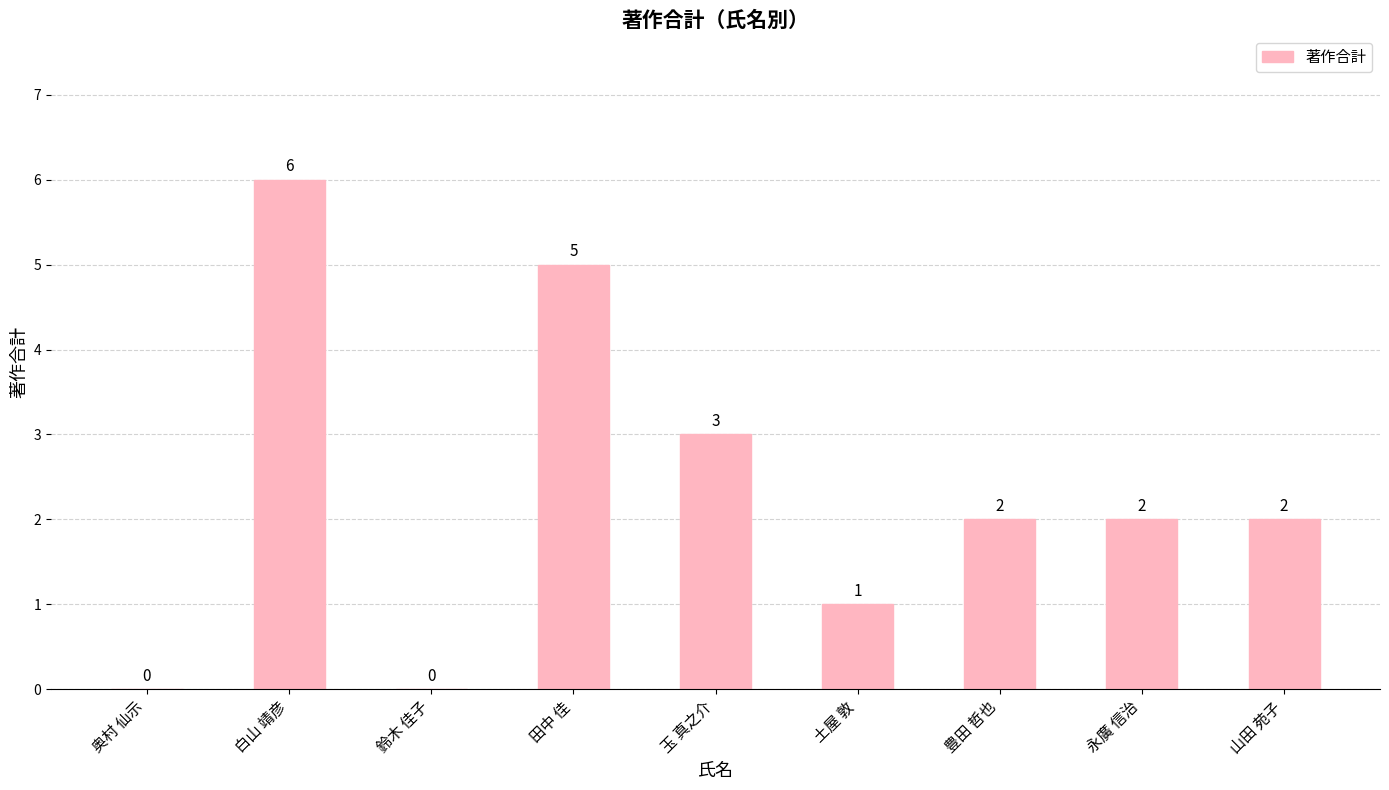

How many categories are shown in the chart?

9